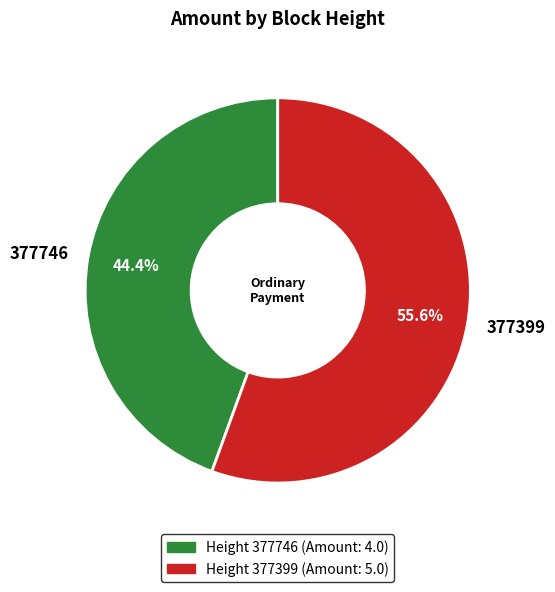

To the nearest percent, what is the average slice percentage?

50%